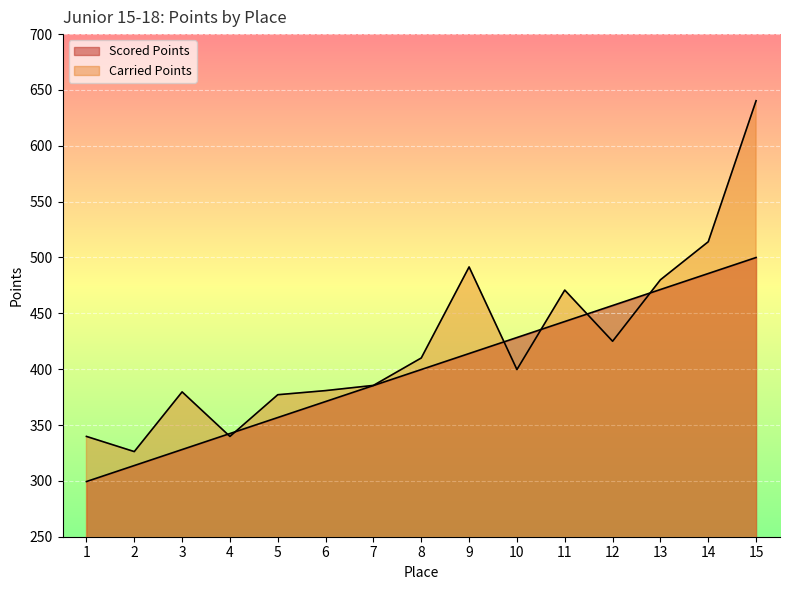

How many lines are shown in the chart?

2